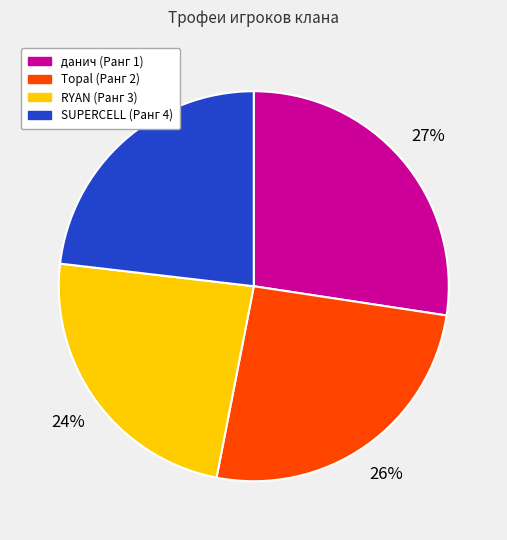

Rank the categories by value from highest to lowest.

данич (Ранг 1), Topal (Ранг 2), RYAN (Ранг 3), SUPERCELL (Ранг 4)